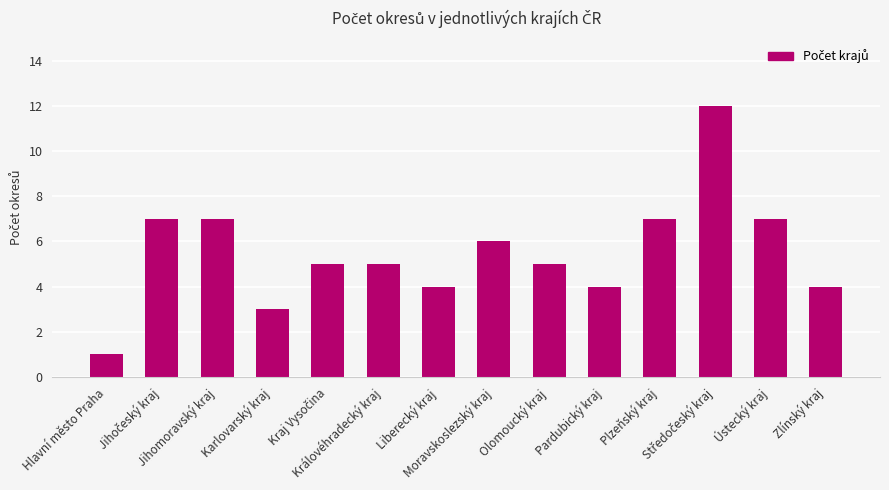

What is the difference between the second highest and minimum values?

6